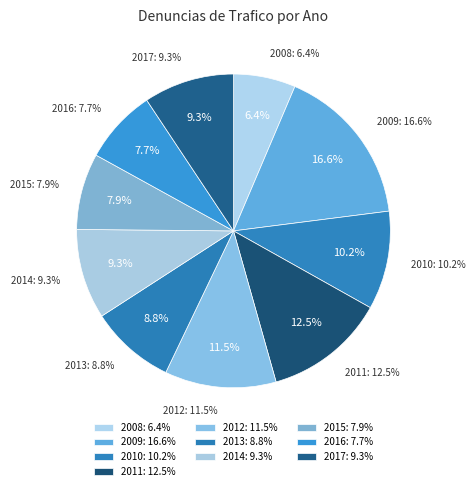

What is the smallest slice in the pie chart?

2008